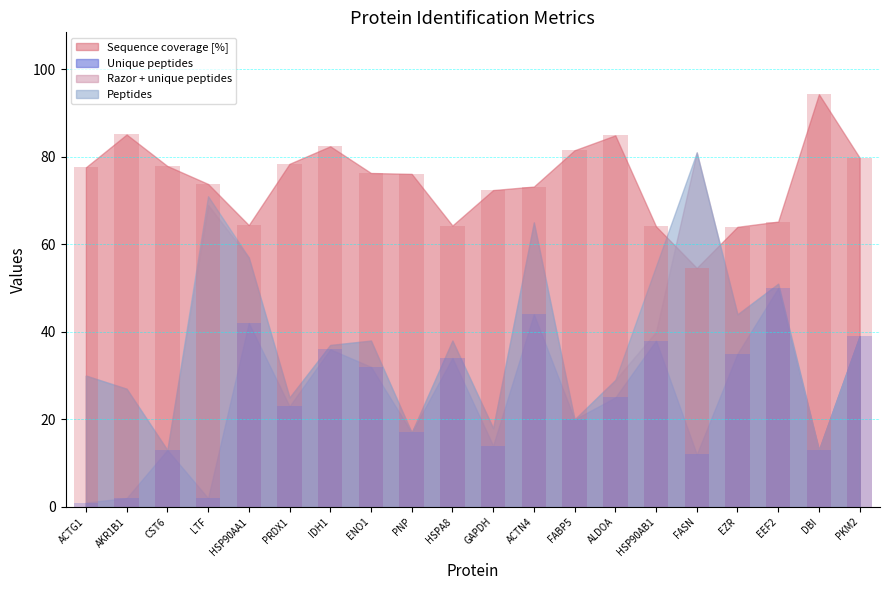

What is the maximum value shown in the chart?

94.3